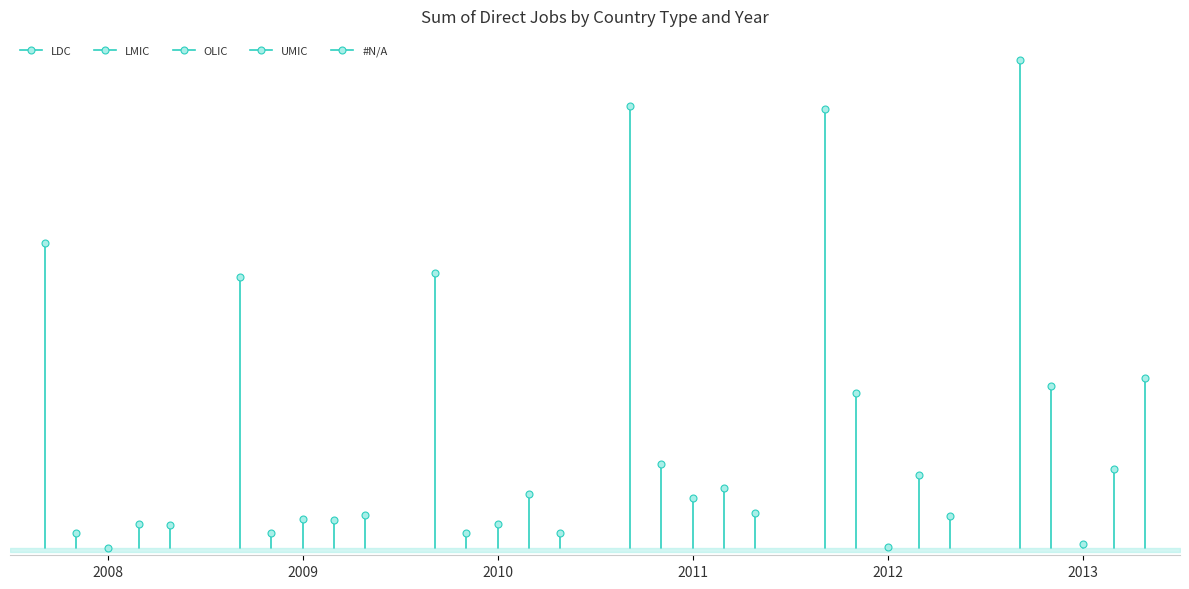

Which series changed the most between 2008 and 2013?

LDC